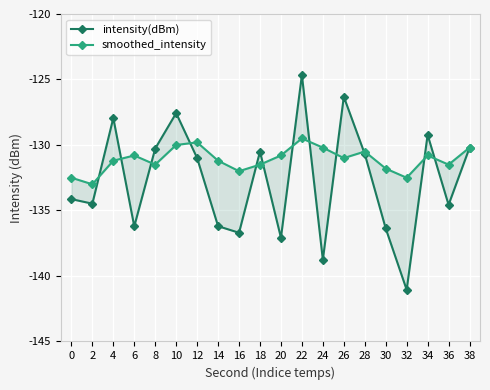

At which label does intensity(dBm) first exceed -130?

4